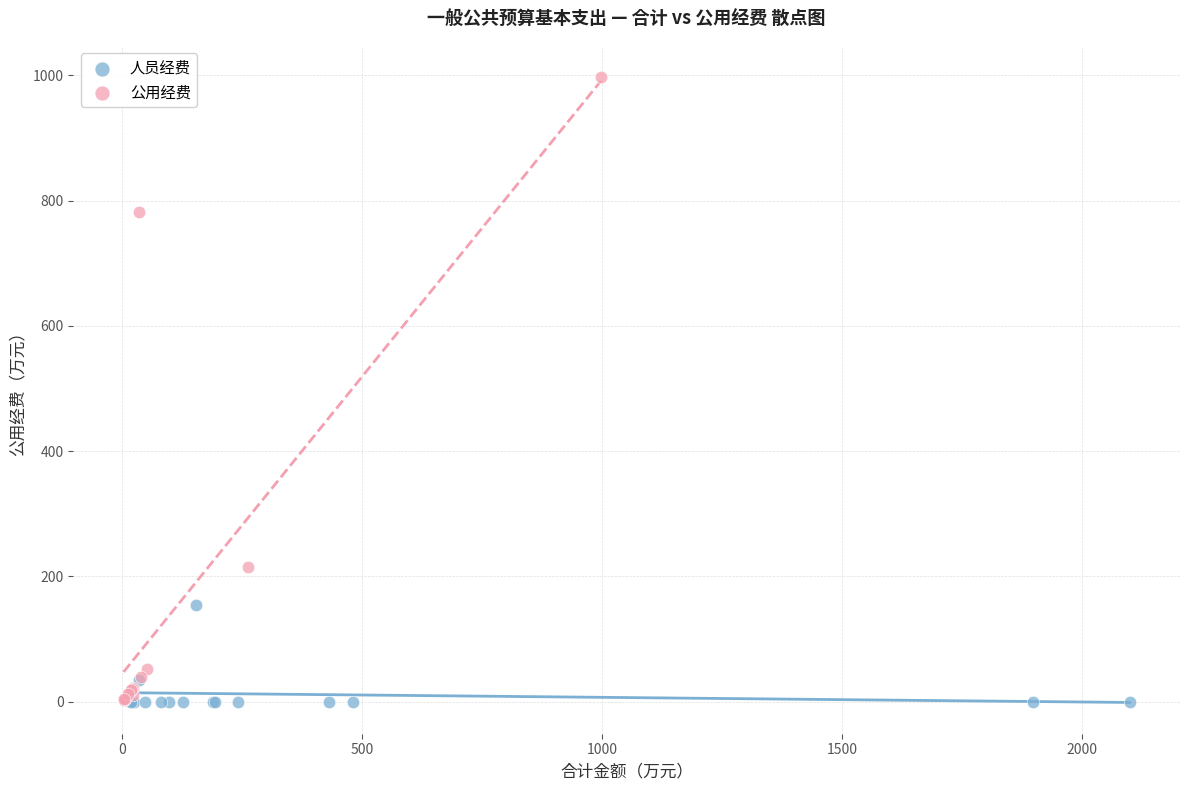

What are all the series names shown in the legend?

人员经费, 公用经费